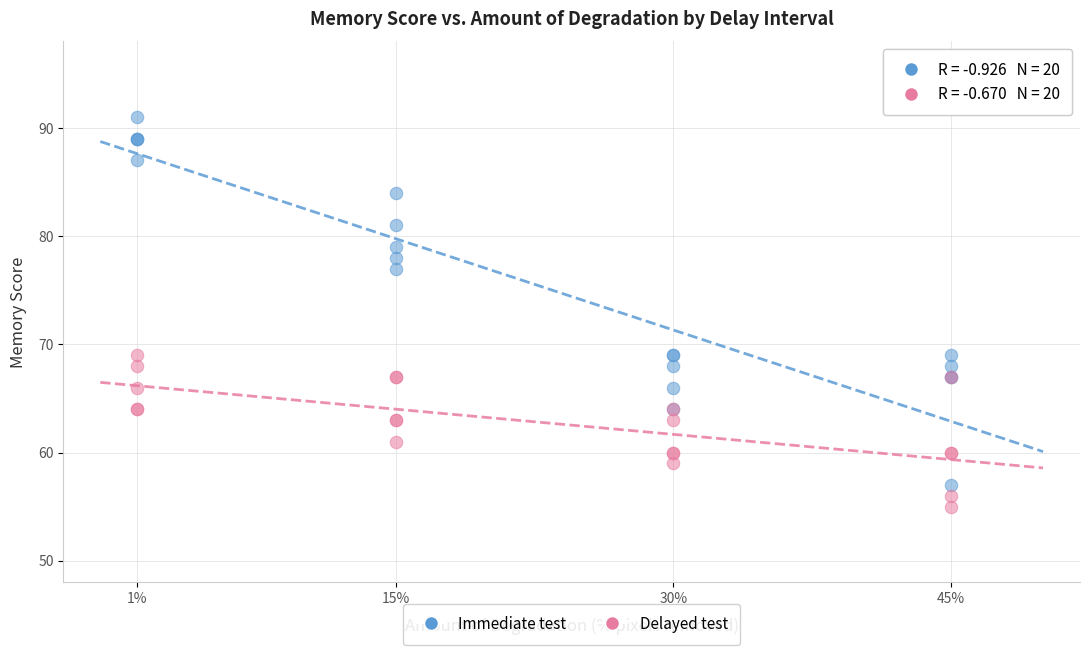

Which series has the widest spread of Y values?

Immediate test